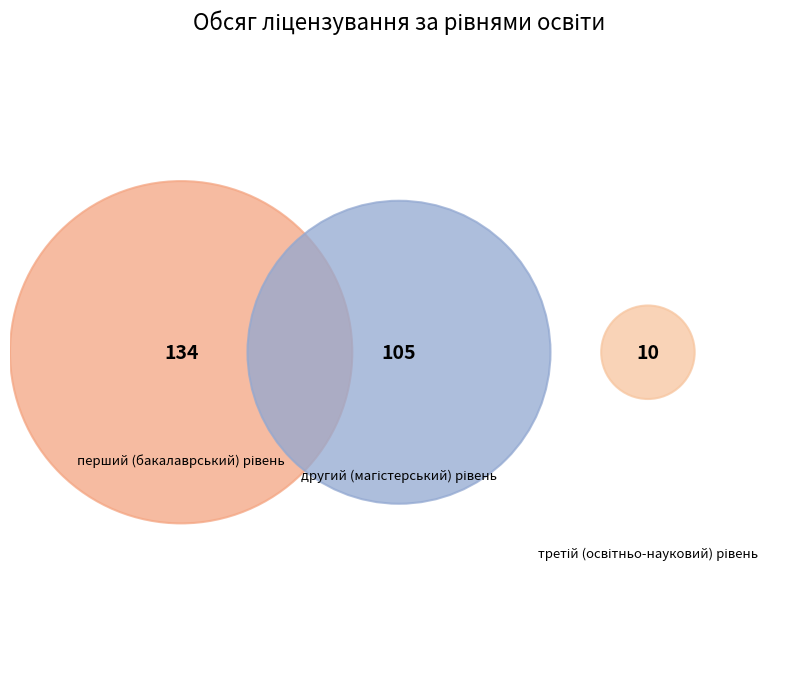

To the nearest percent, what portion does перший (бакалаврський) рівень represent?

54%